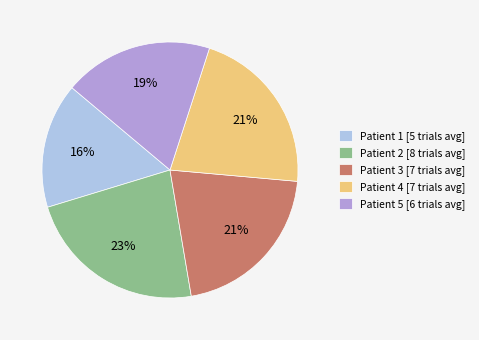

How many slices are in this pie chart?

5